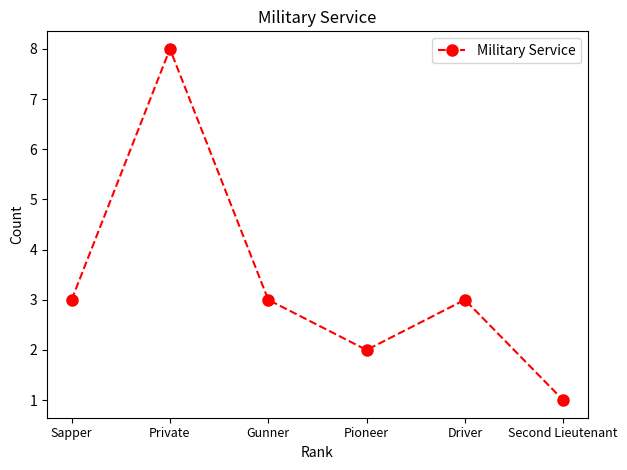

What is the change in value from Private to Driver?

-5